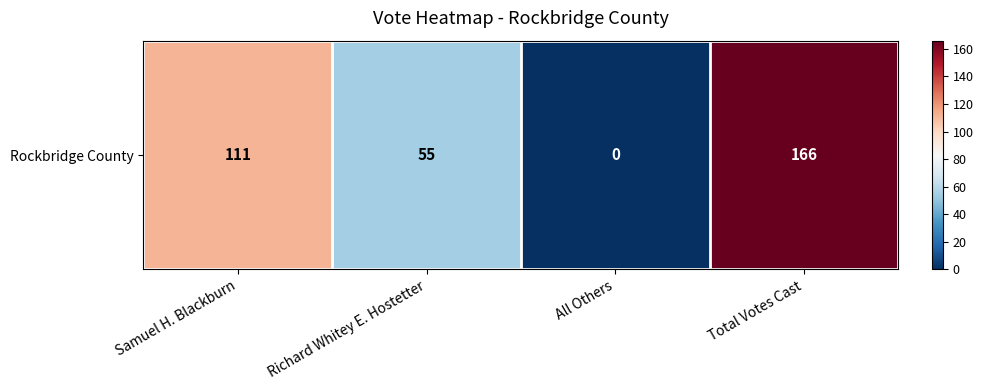

At which category does the chart reach its peak across all series?

Total Votes Cast